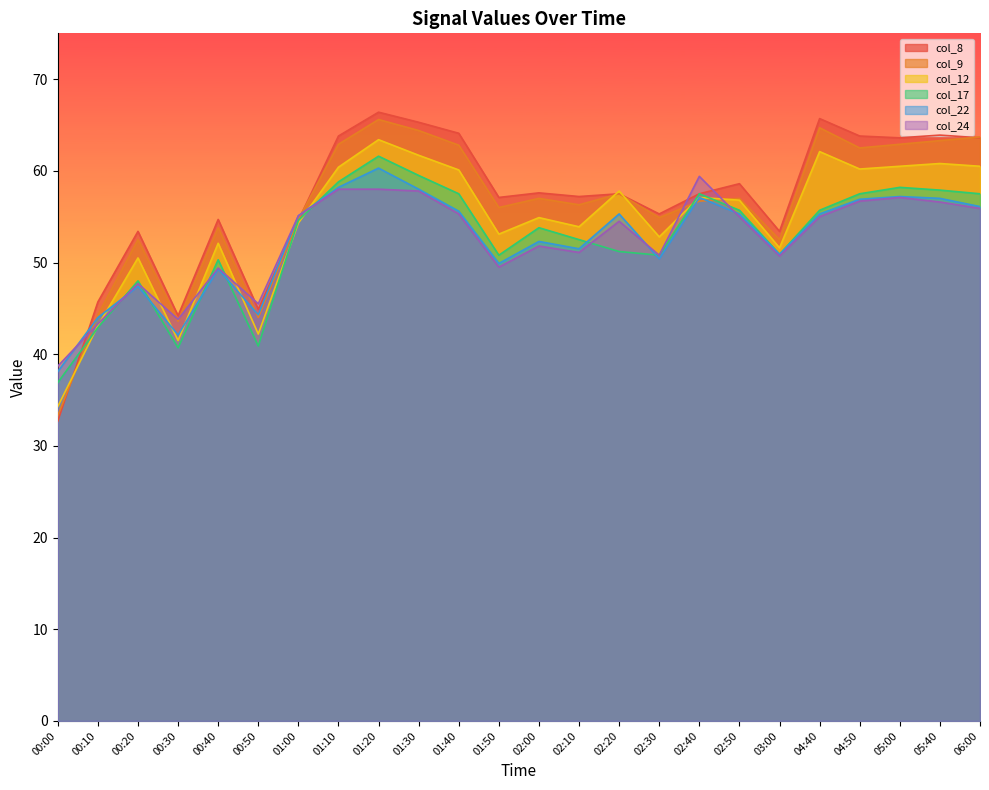

What is the greatest value displayed?

66.4